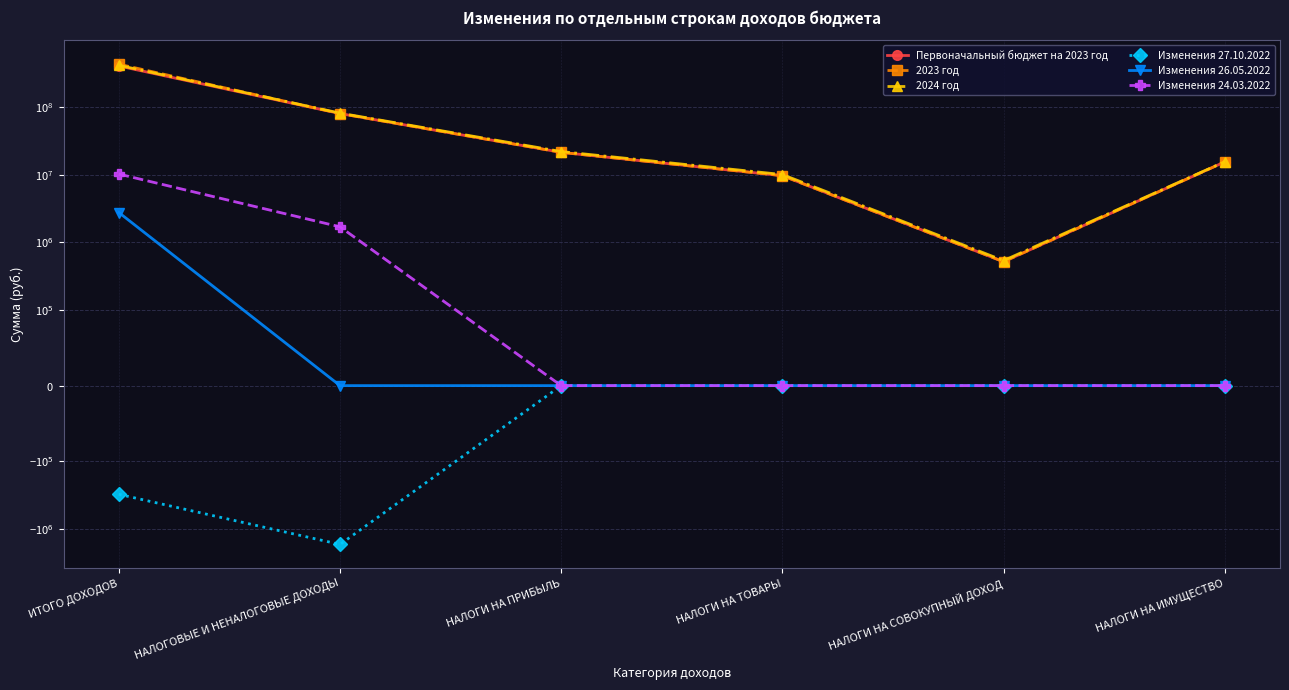

True or false: Изменения 26.05.2022 has more than 0 interior local peaks.

False